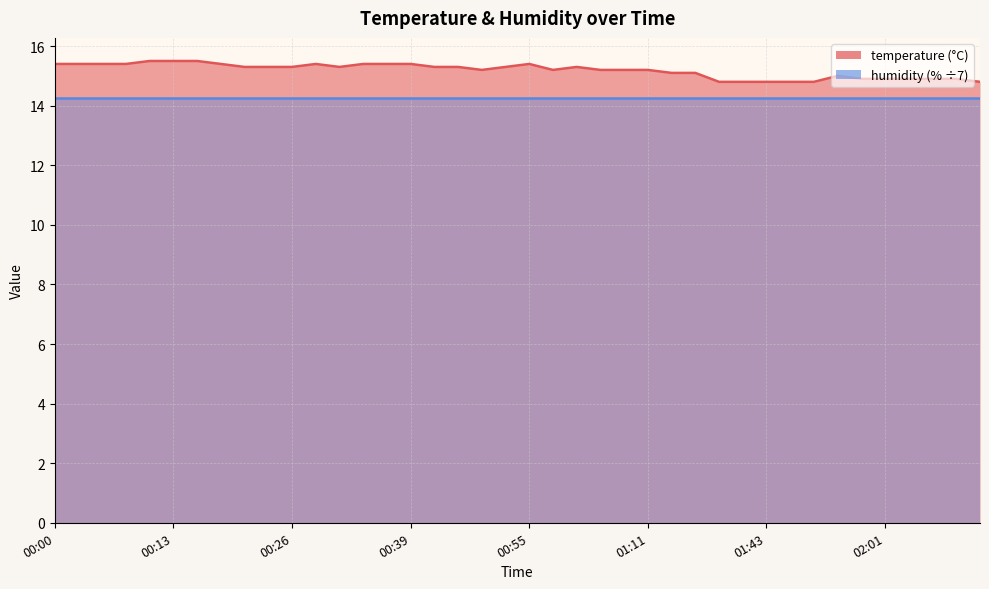

Approximately how many times larger is the value at 00:19 compared to 00:16?

1.0